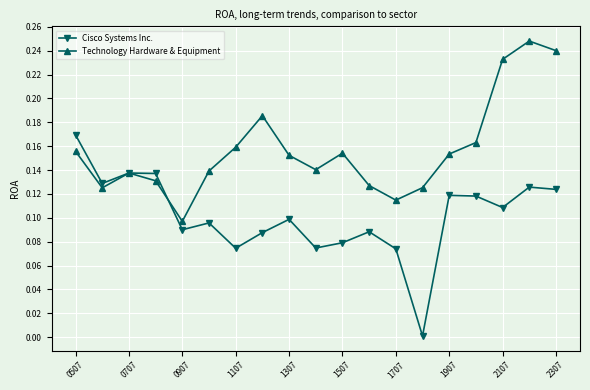

True or false: Technology Hardware & Equipment has more than 2 interior local peaks.

True